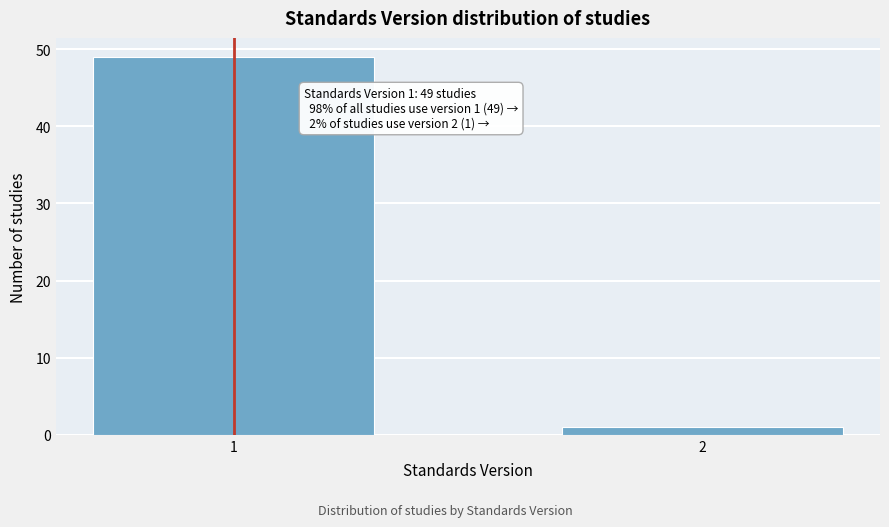

Reading left to right, extract all data points from this chart.

49	1